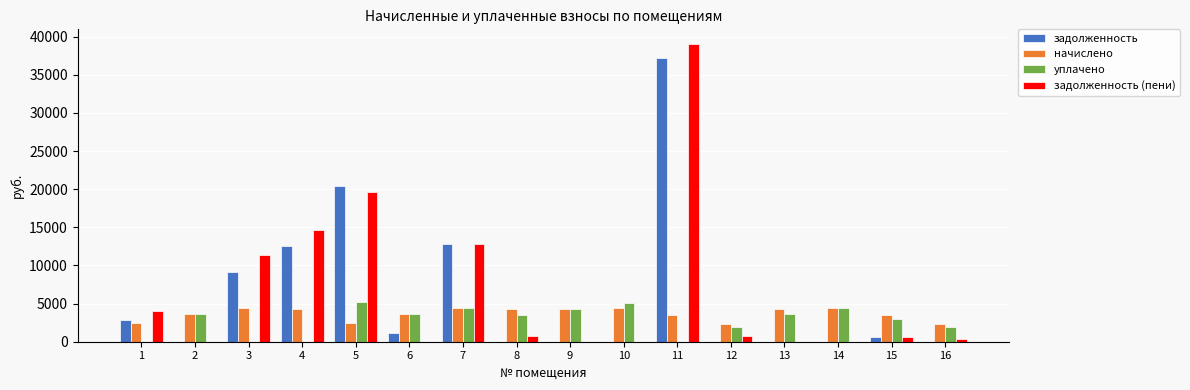

How many data points does each series have?

16